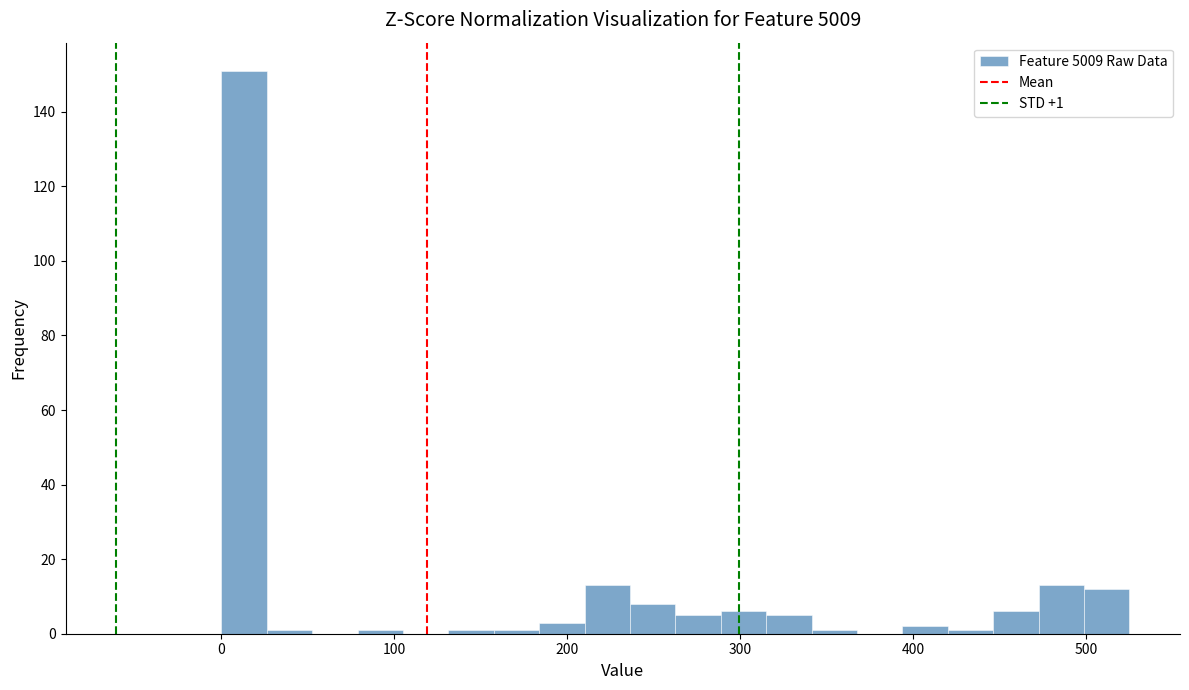

Read against the x-axis, roughly where is the centre of the tallest bar?

10